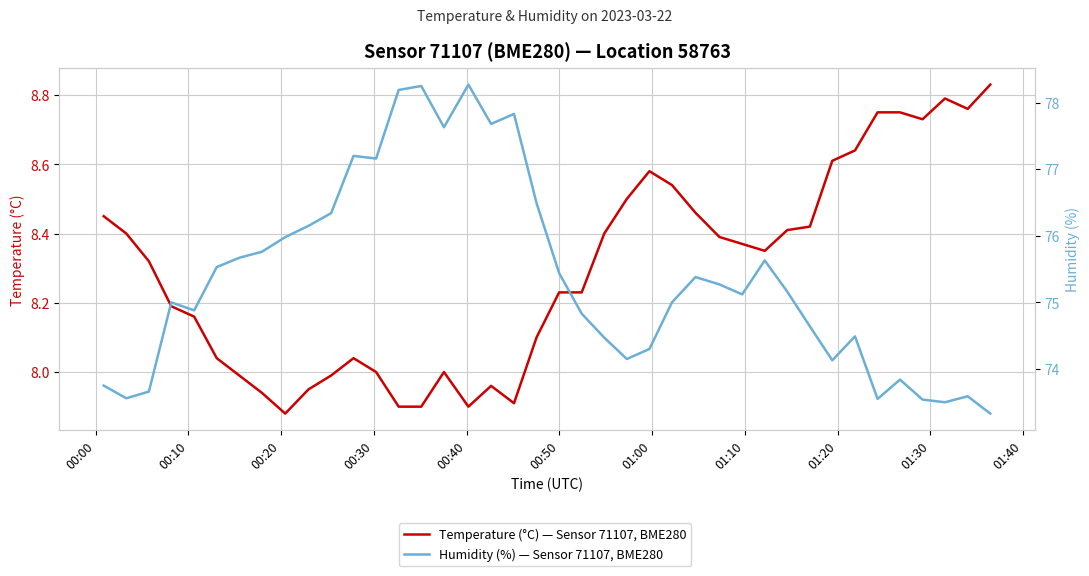

The Humidity (%) — Sensor 71107, BME280 series shows 107.6 at 18. True or false?

False